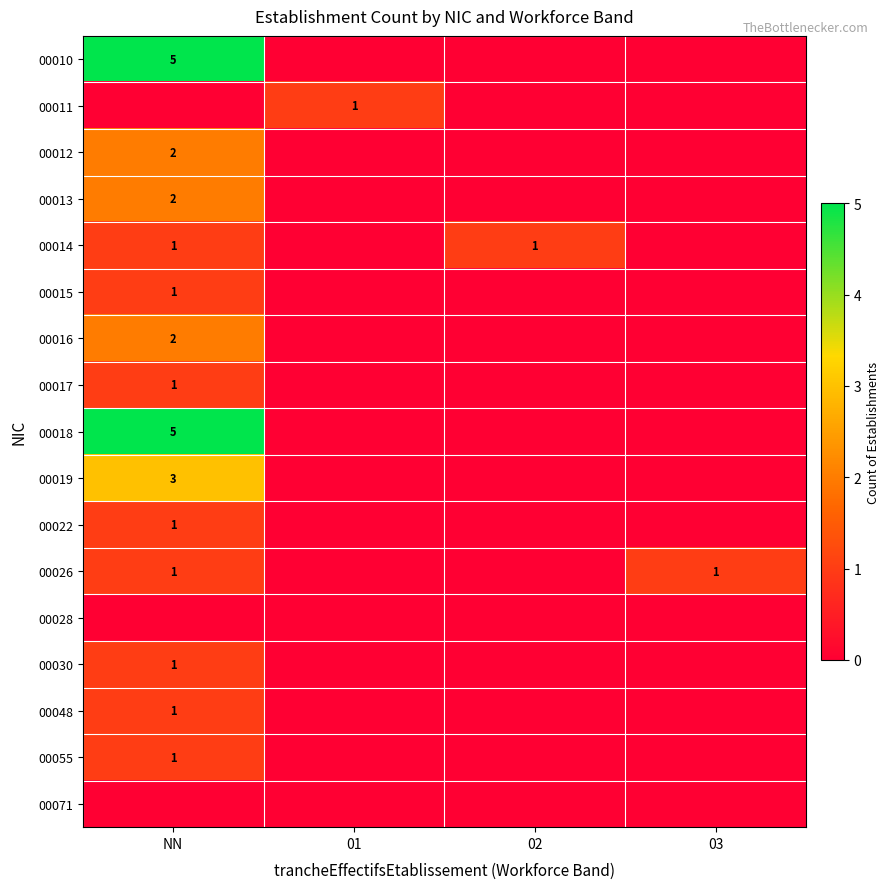

How many 00055 values are between 0 and 1?

4